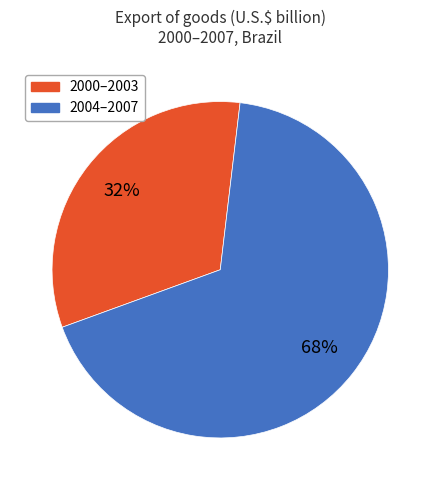

Does any single category account for the majority?

Yes